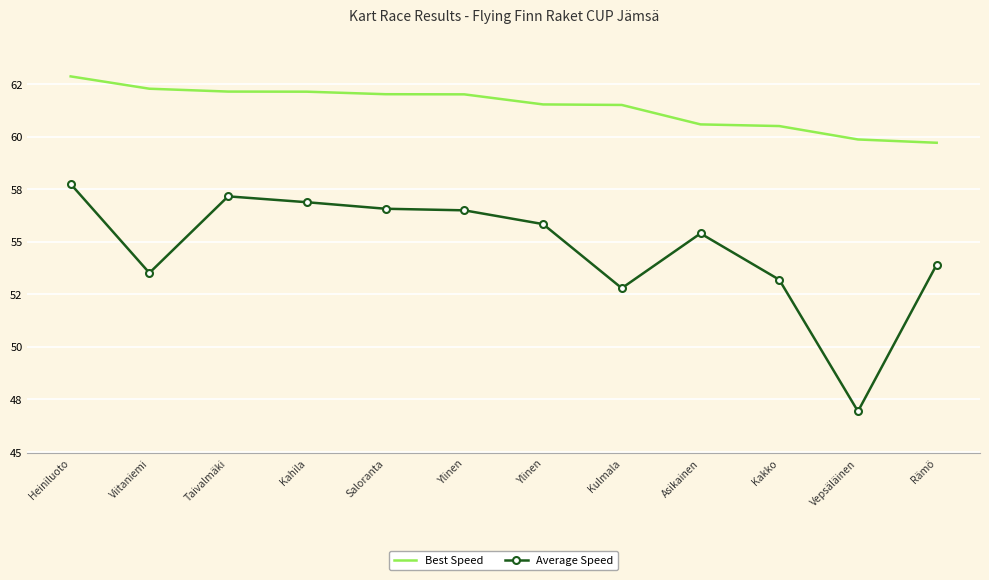

What is the difference between the maximum and minimum values in the Best Speed series?

3.2